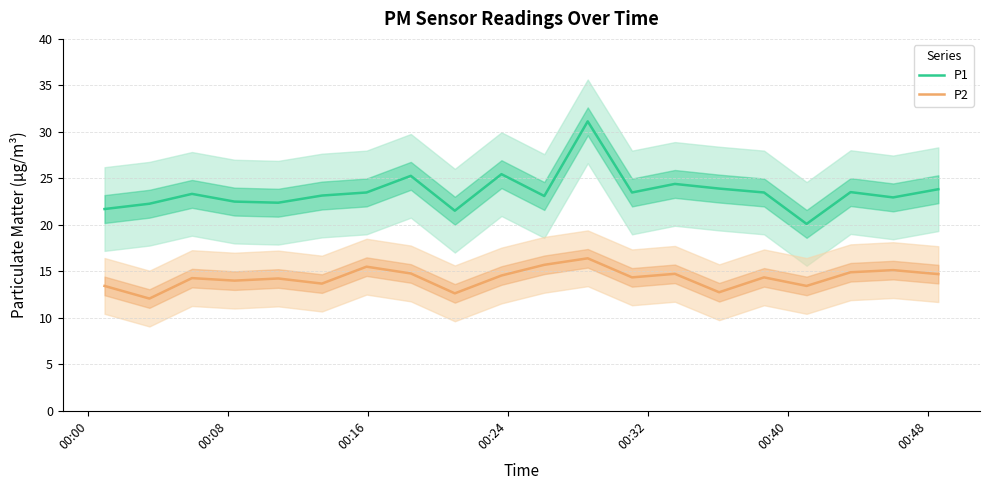

What is the smallest value displayed?

12.1